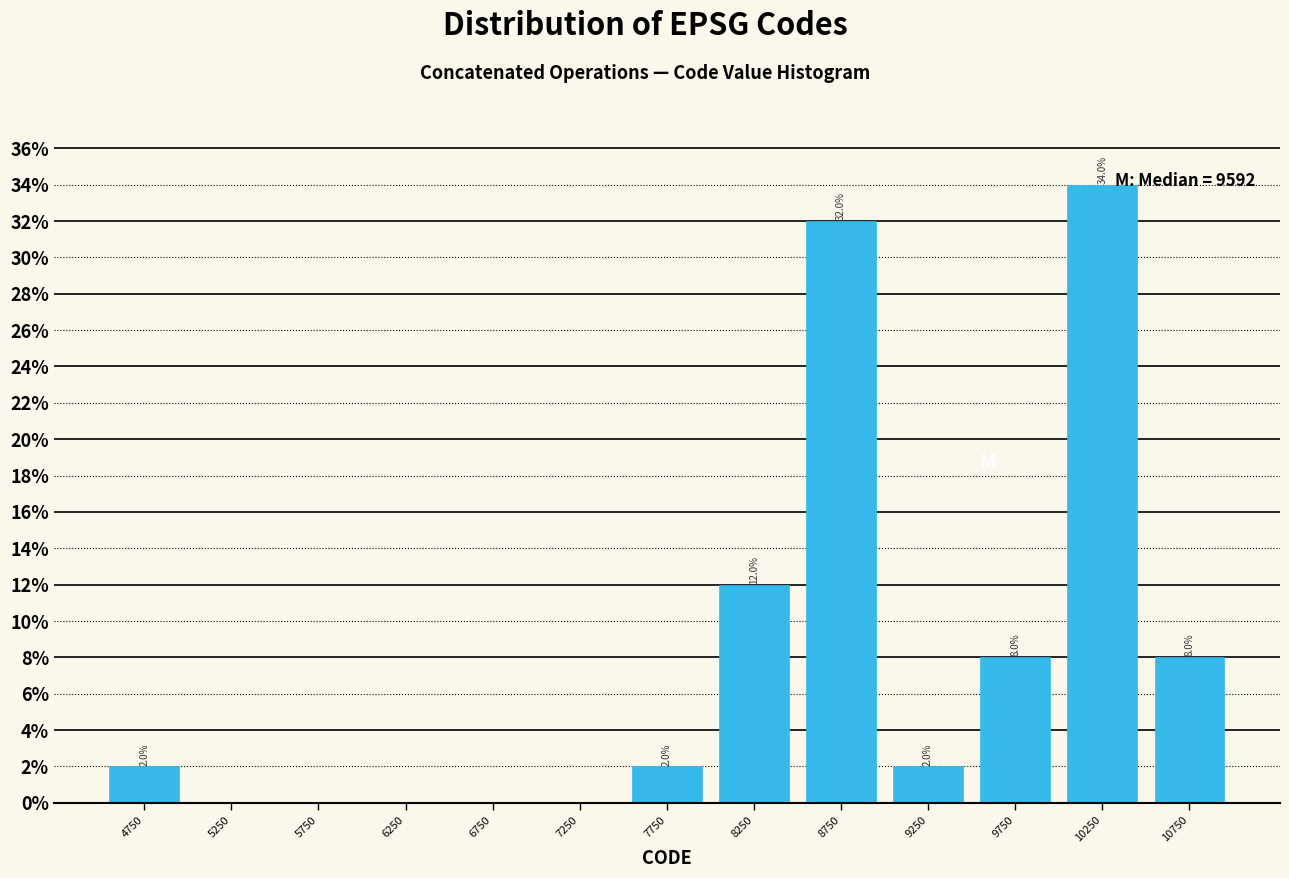

Which range on the x-axis has the tallest bar?

10000 to 10500